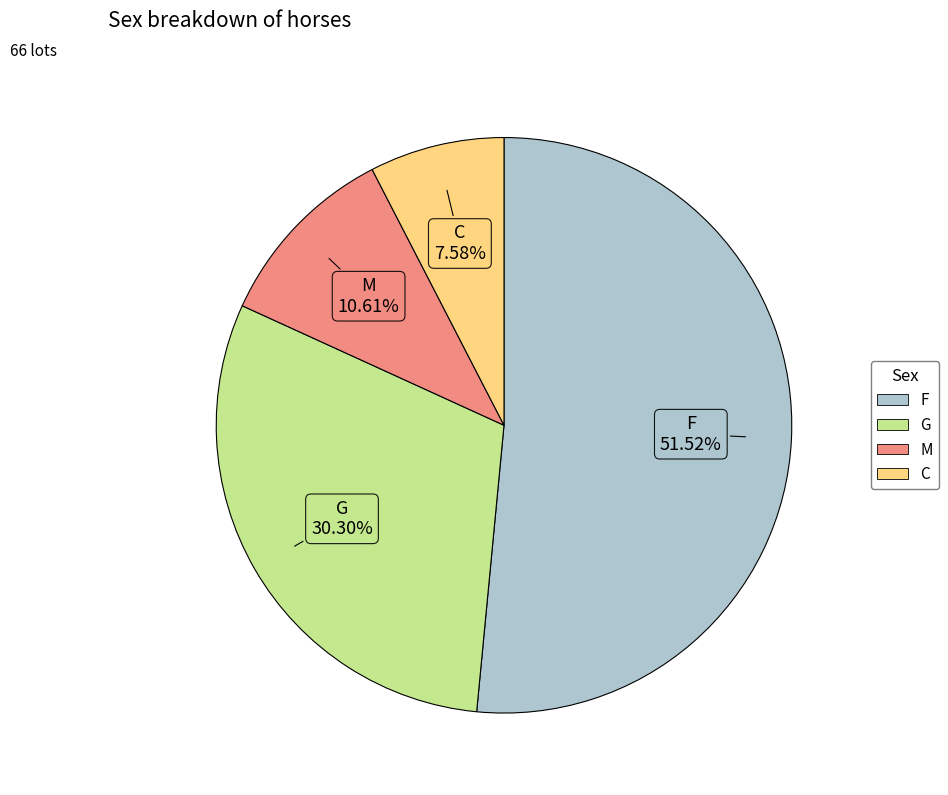

Combined, do M and C account for over 50%?

No